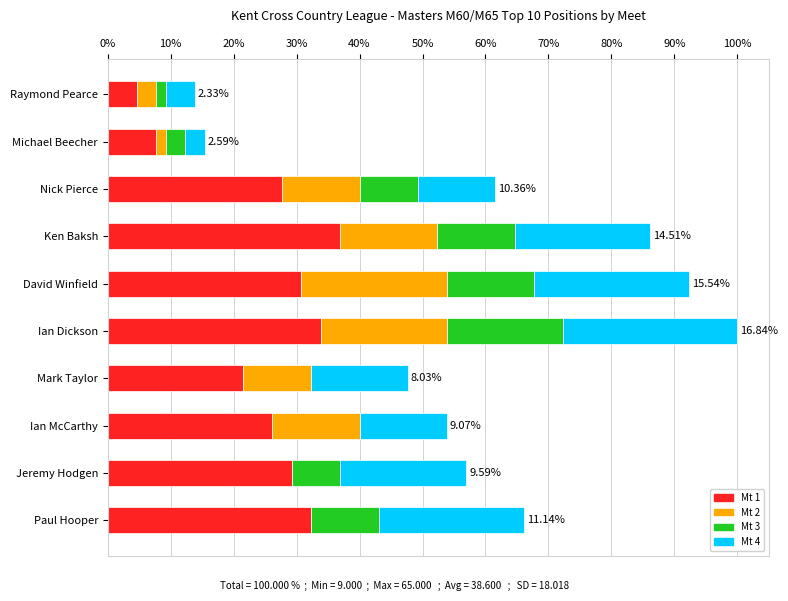

Reading left to right, list all the values displayed in this chart.

Mt 1: 3	5	18	24	20	22	14	17	19	21
Mt 2: 2	1	8	10	15	13	7	9	0	0
Mt 3: 1	2	6	8	9	12	0	0	5	7
Mt 4: 3	2	8	14	16	18	10	9	13	15